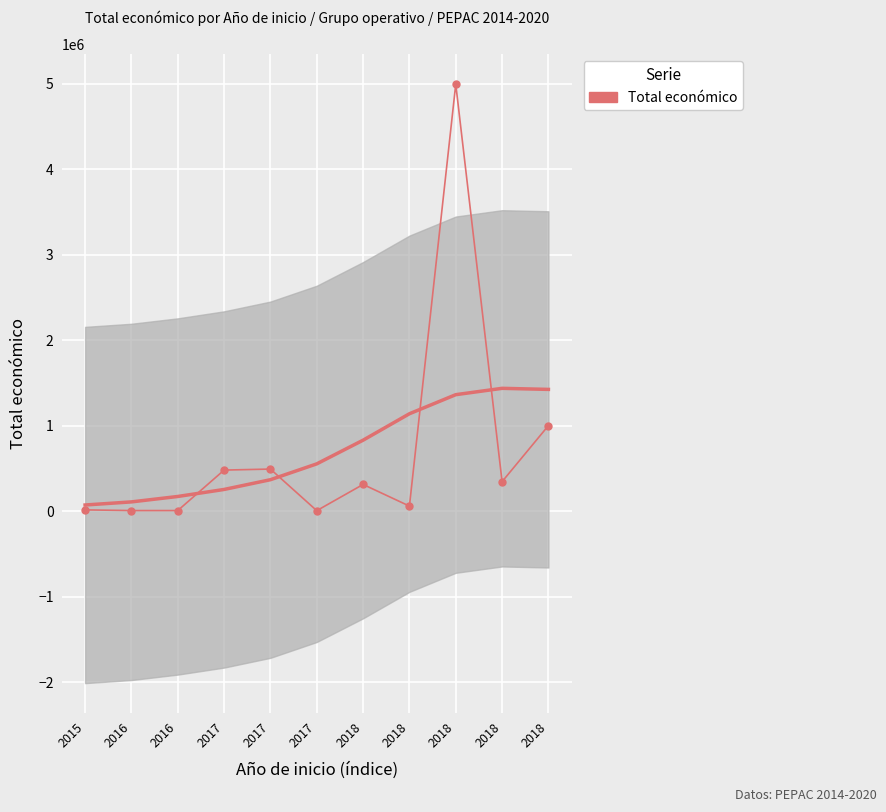

Which label corresponds to the largest value in the chart?

2018